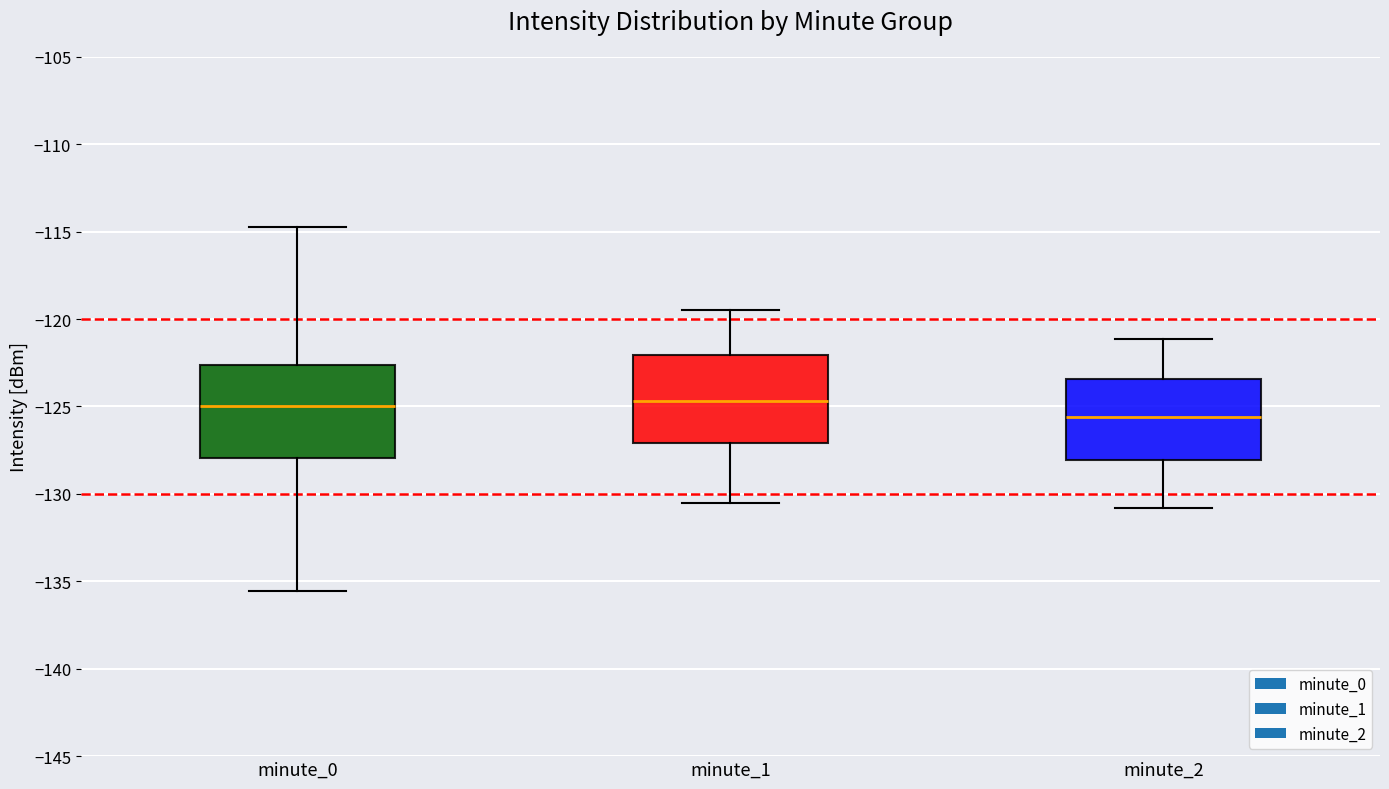

Which box's median line is the lowest?

minute_2